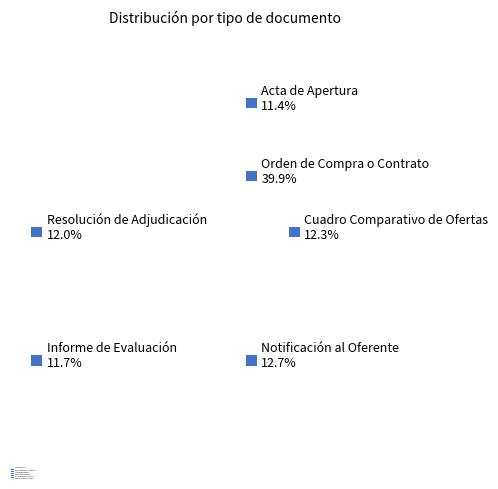

Count the number of slices in the pie.

6